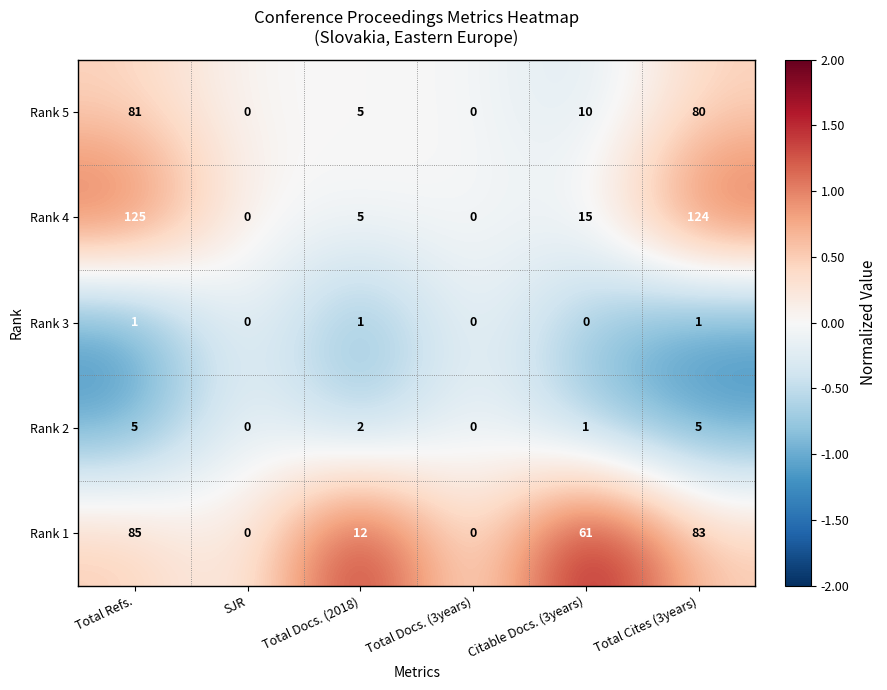

True or false: Rank 2 has a value of 2 at Total Docs. (3years).

False